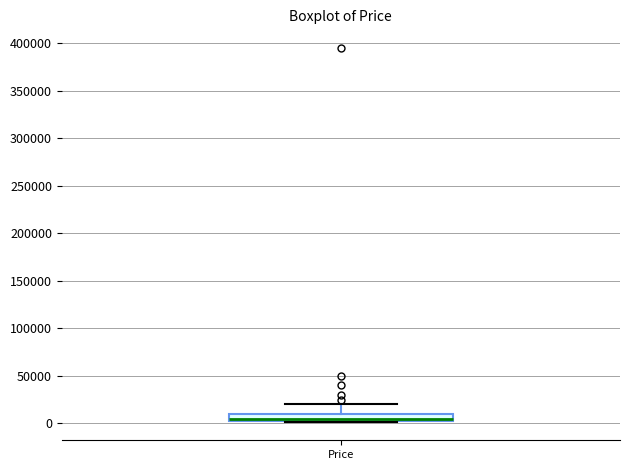

Where does the upper whisker of the box for Price end on the y-axis? The values are not printed on the chart, so give them approximately, as read against the axis.

20000